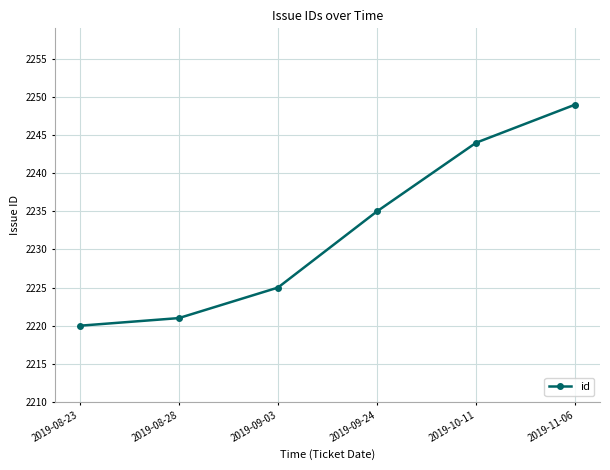

What is the smallest value displayed?

2220